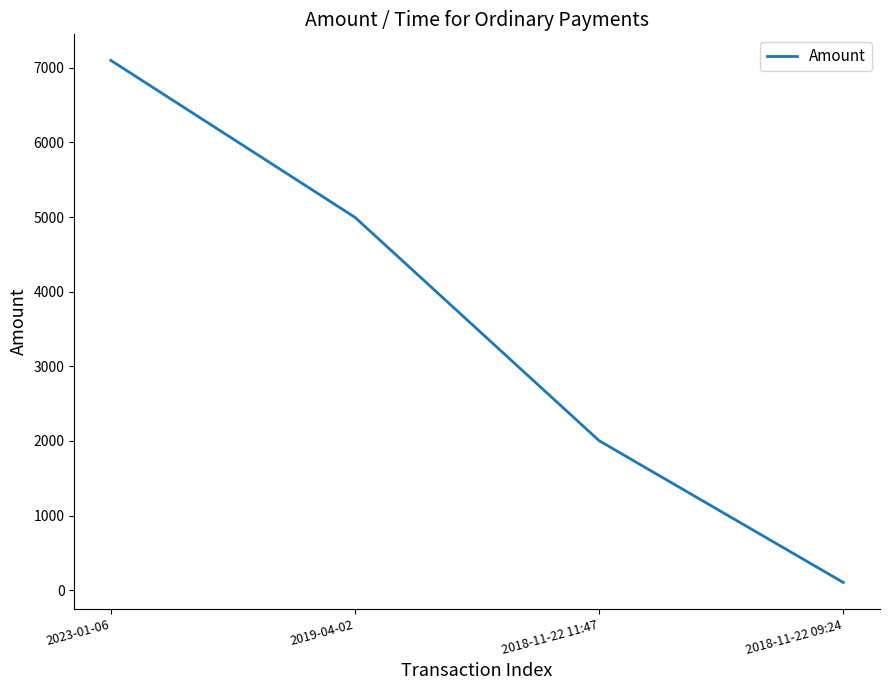

Rank the categories by value from highest to lowest.

2023-01-06, 2019-04-02, 2018-11-22 11:47, 2018-11-22 09:24